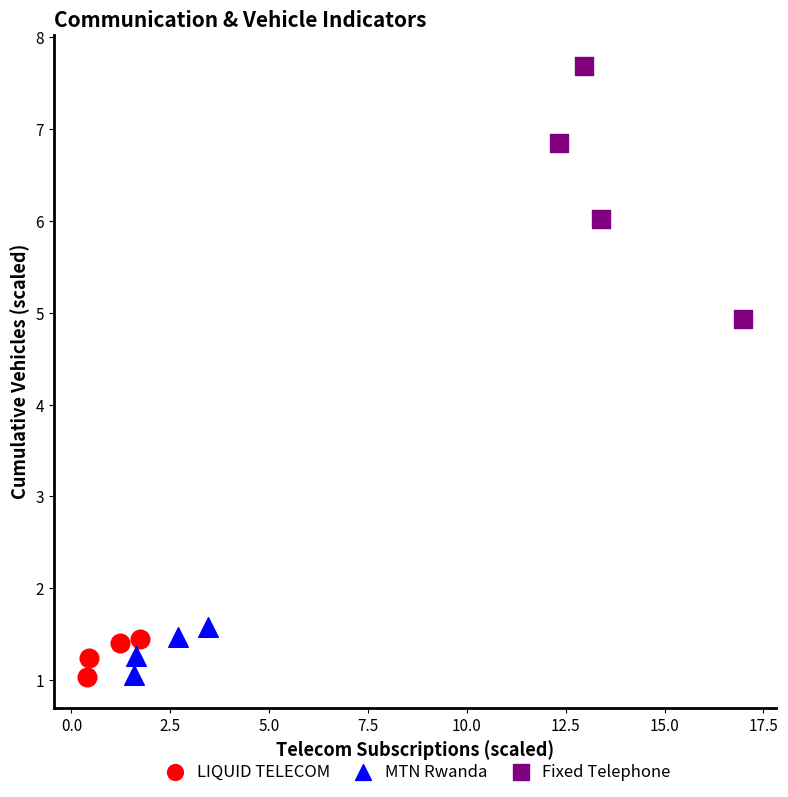

Which series has the widest spread of Y values?

Fixed Telephone